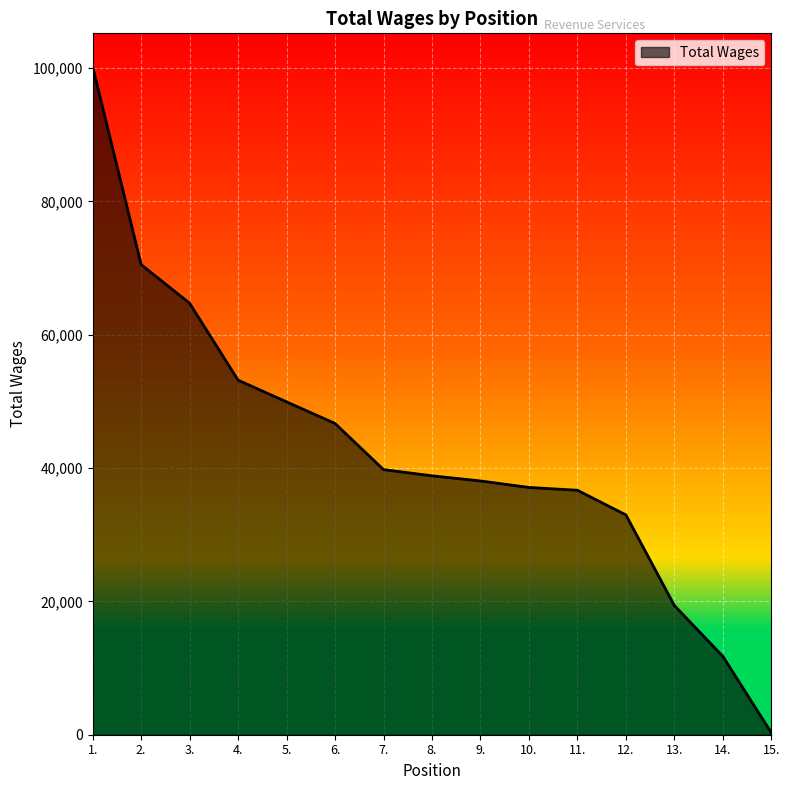

Count the number of data series in this chart.

1